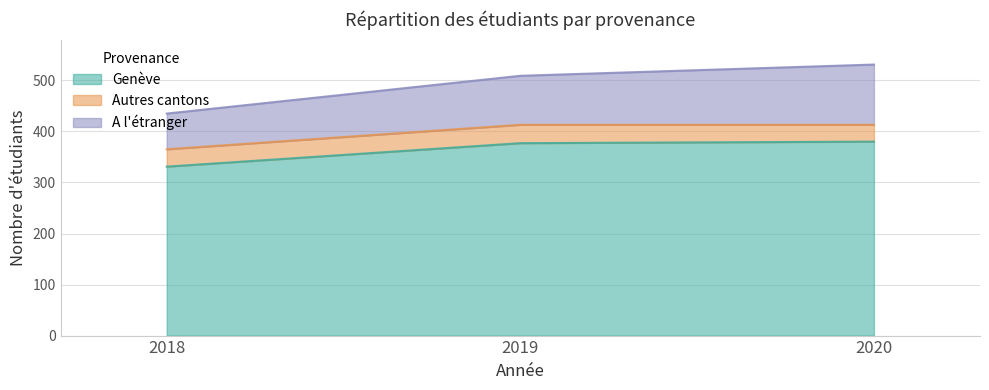

Between 2019 and 2020, which series saw the biggest shift?

A l'étranger